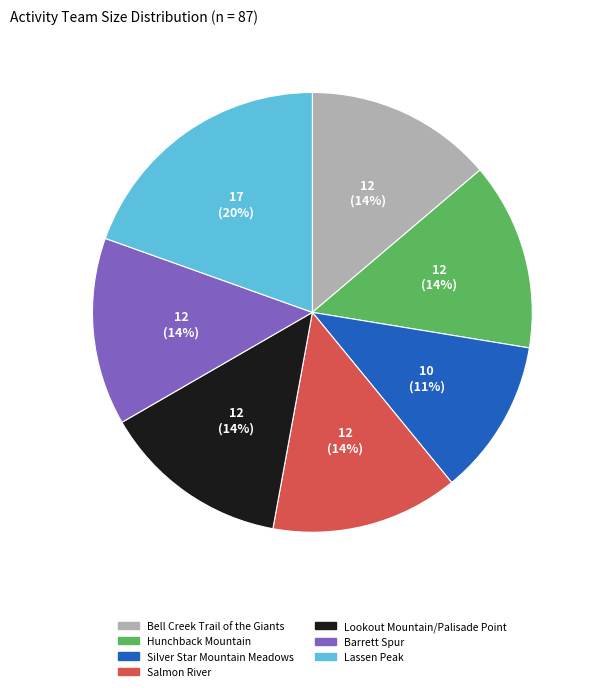

True or false: Barrett Spur accounts for 14% of the total.

True